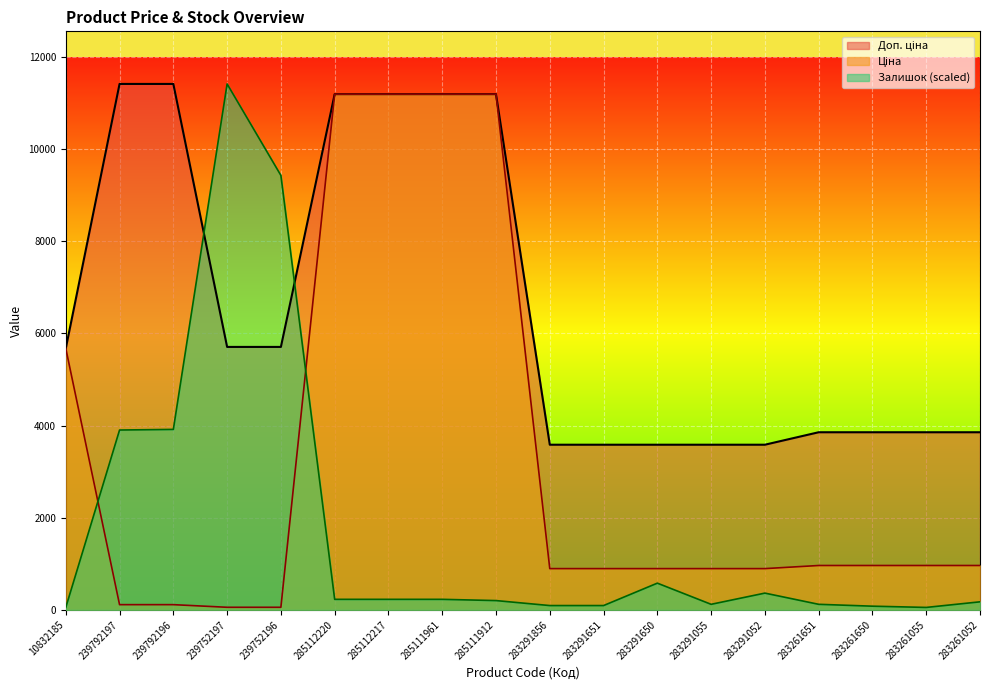

What is the maximum value shown in the chart?

11410.0